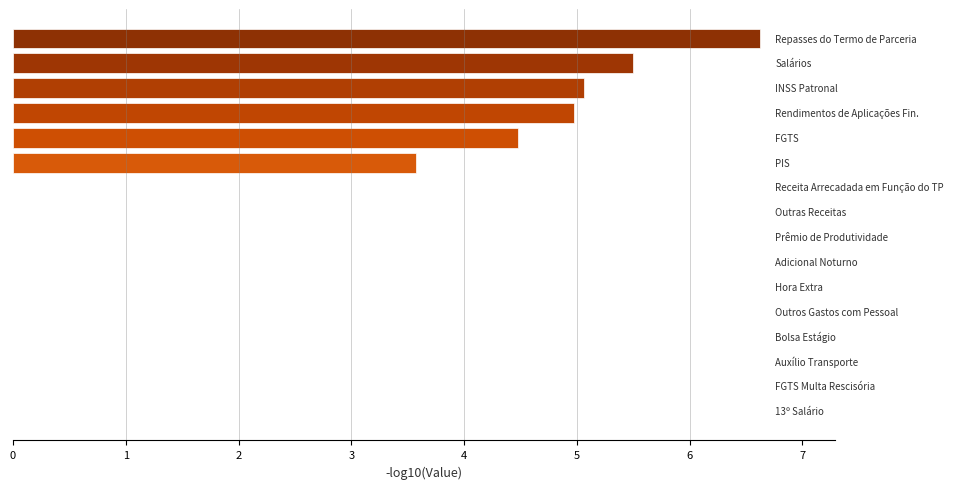

Count the number of data series in this chart.

1